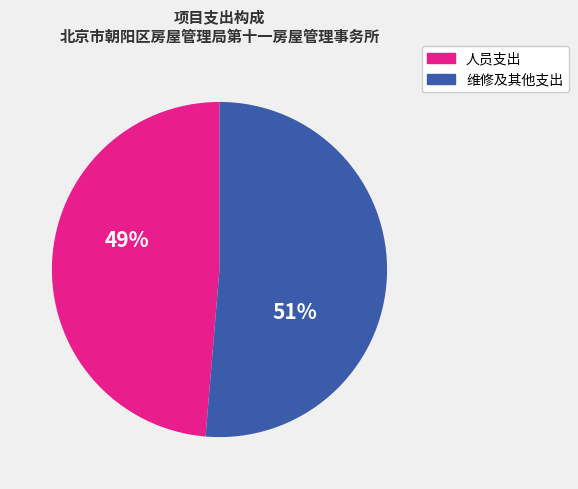

Do 人员支出 and 维修及其他支出 together represent more than half of the pie?

Yes